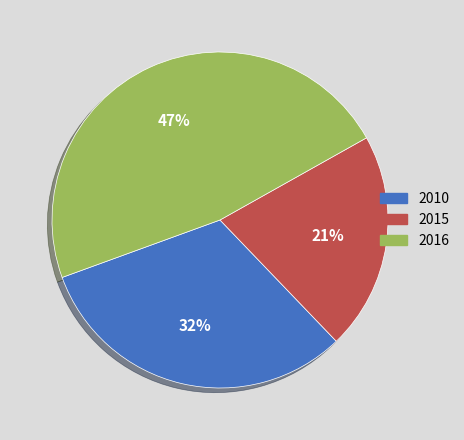

To the nearest percent, what is the difference between the largest and smallest slice percentages?

26%